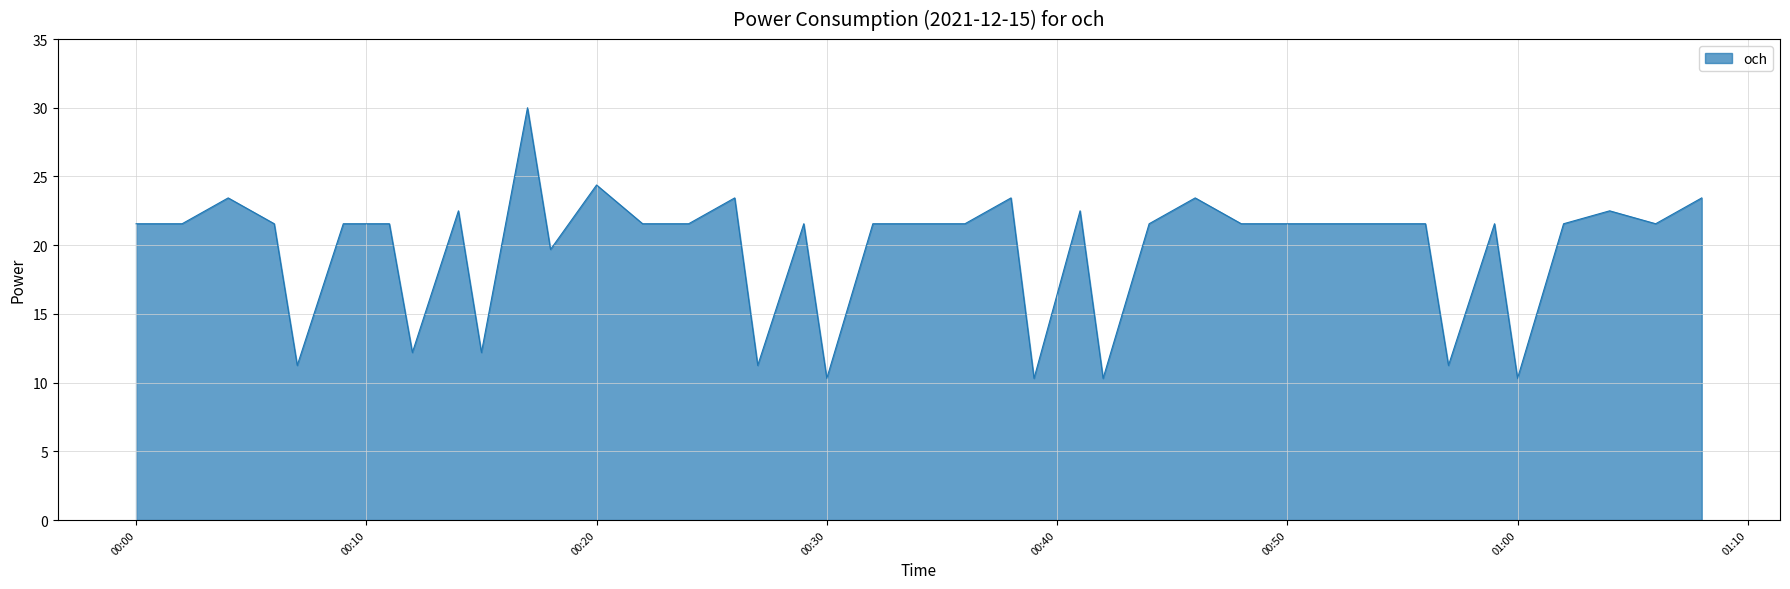

What is the maximum value shown in the chart?

30.0